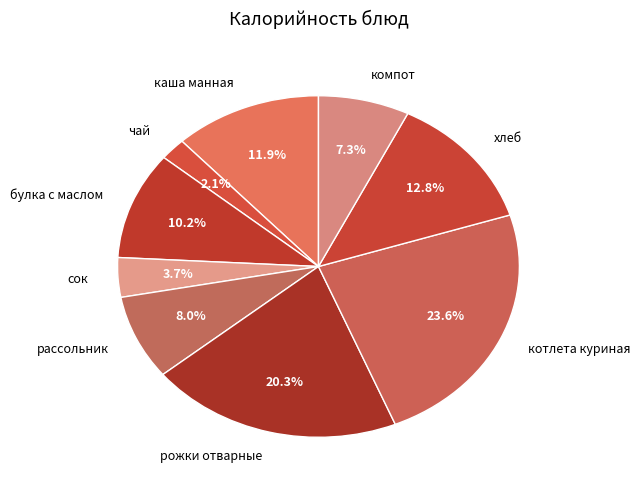

To the nearest percent, what is the difference between the largest and smallest slice percentages?

22%